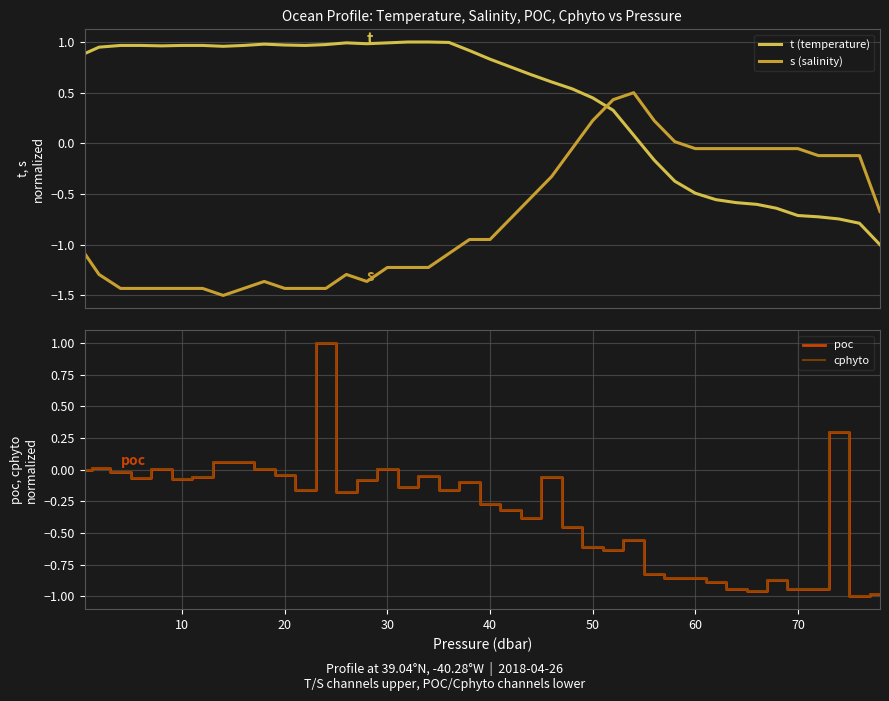

What is the value of the poc point at the 33rd from the left?

-0.9